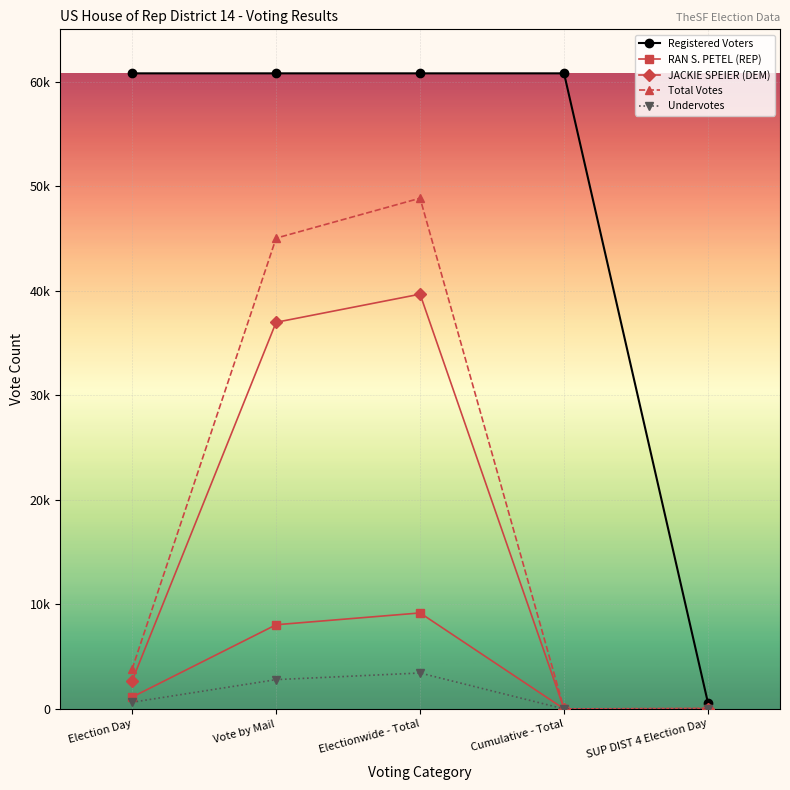

True or false: Undervotes and RAN S. PETEL (REP) intersect in this chart.

False